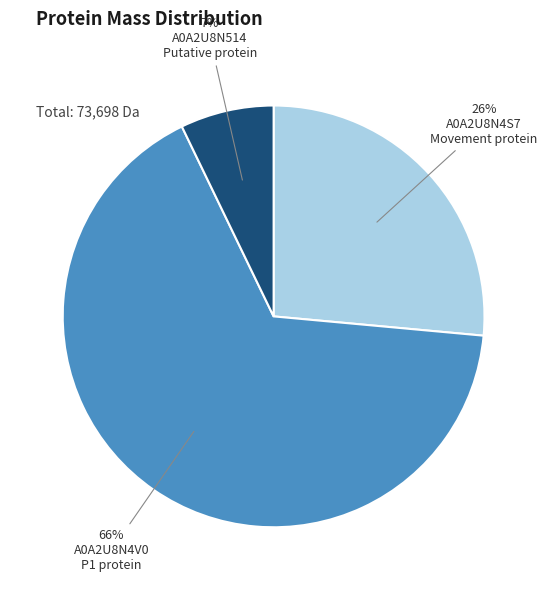

To the nearest percent, what is the average slice percentage?

33%